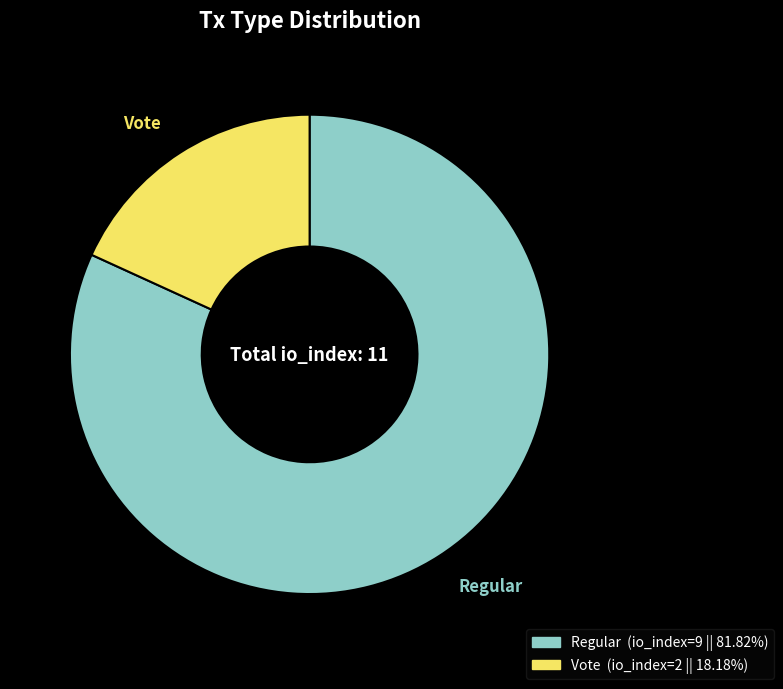

Does any single category account for the majority?

Yes